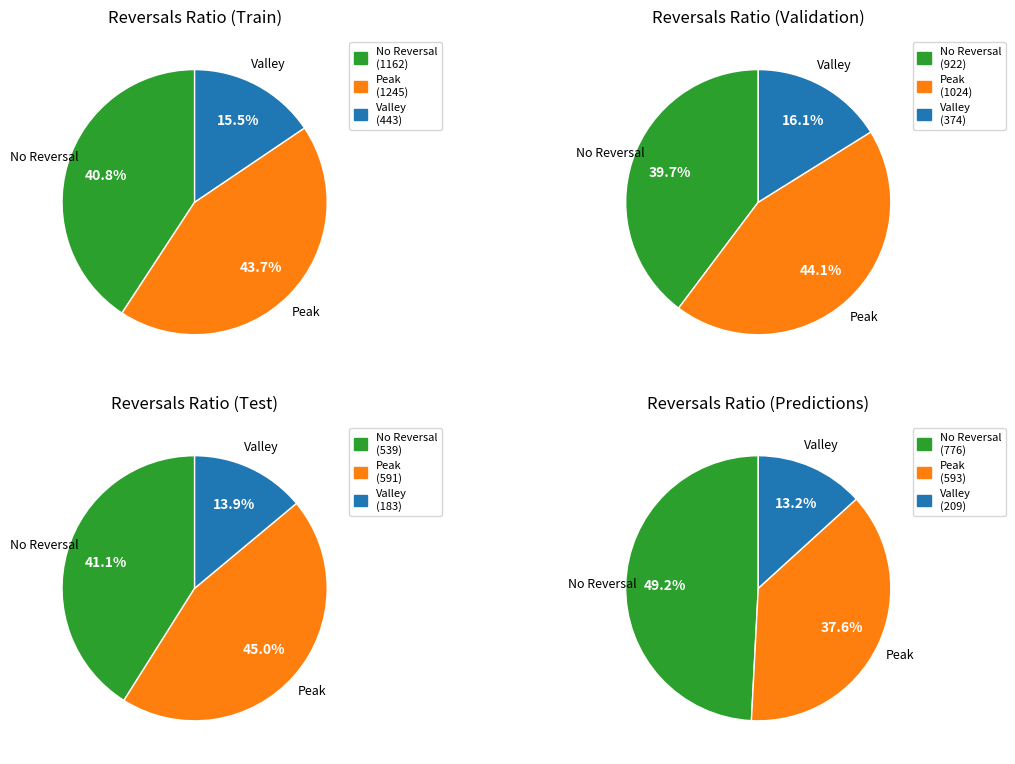

Does any single category account for the majority?

No